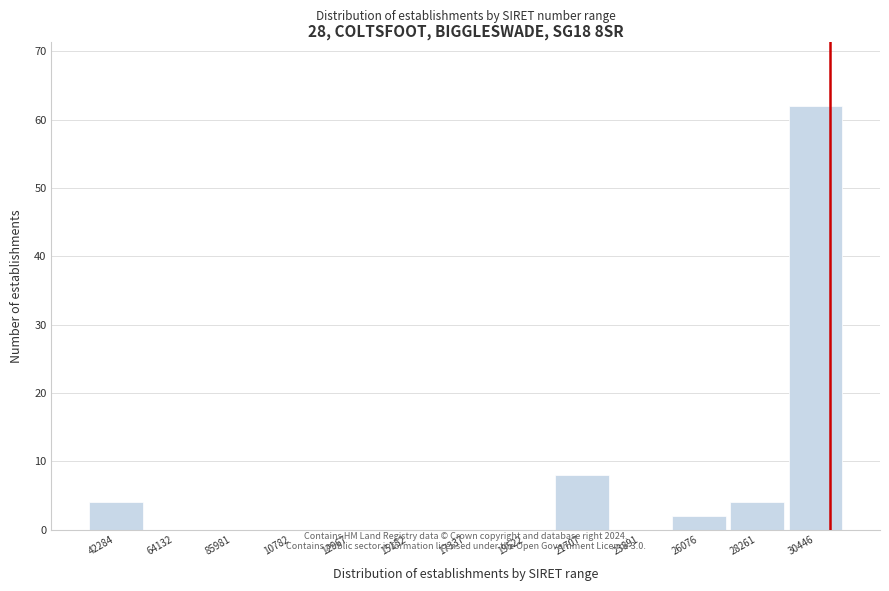

Reading left to right, what are all the values shown in this chart?

42284=4	64132=0	85981=0	10782=0	12967=0	15152=0	17337=0	19522=0	21707=8	23891=0	26076=2	28261=4	30446=62